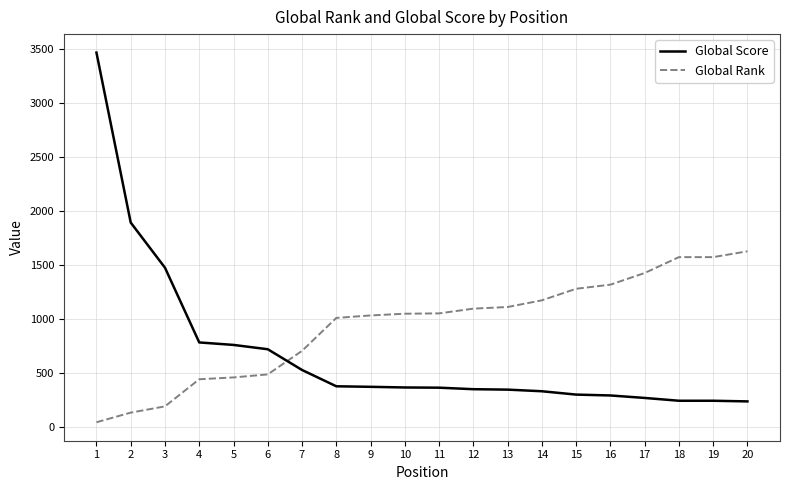

What is the difference between the Global Score values at 2 and 20?

1656